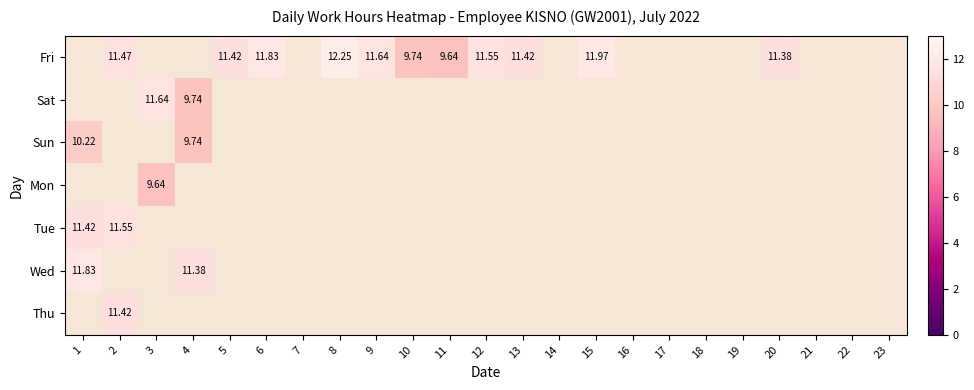

At 18, list the series in order from largest to smallest.

Fri, Sat, Sun, Mon, Tue, Wed, Thu